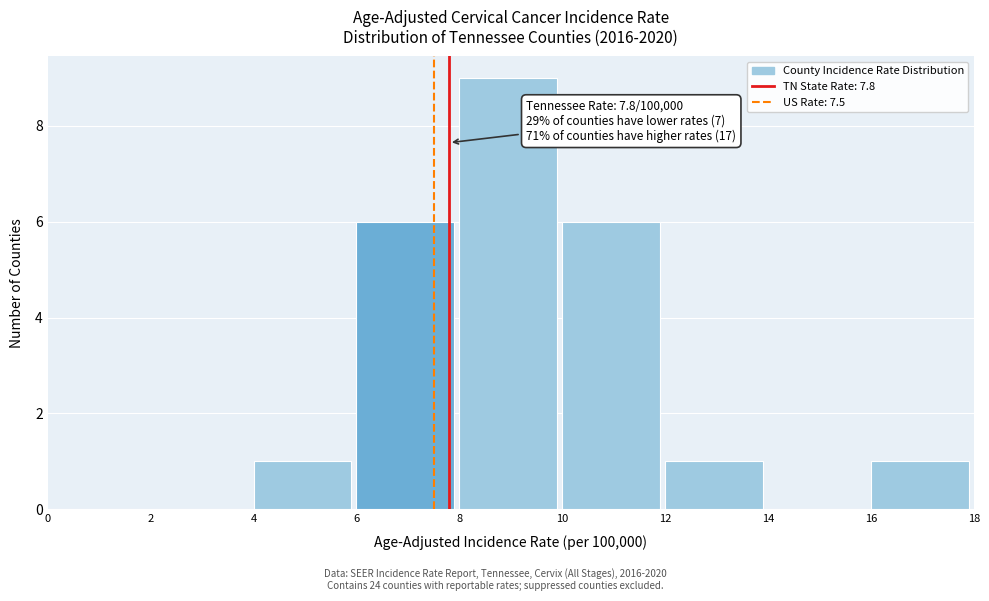

Over which range of the x-axis is the bar tallest?

8 to 10